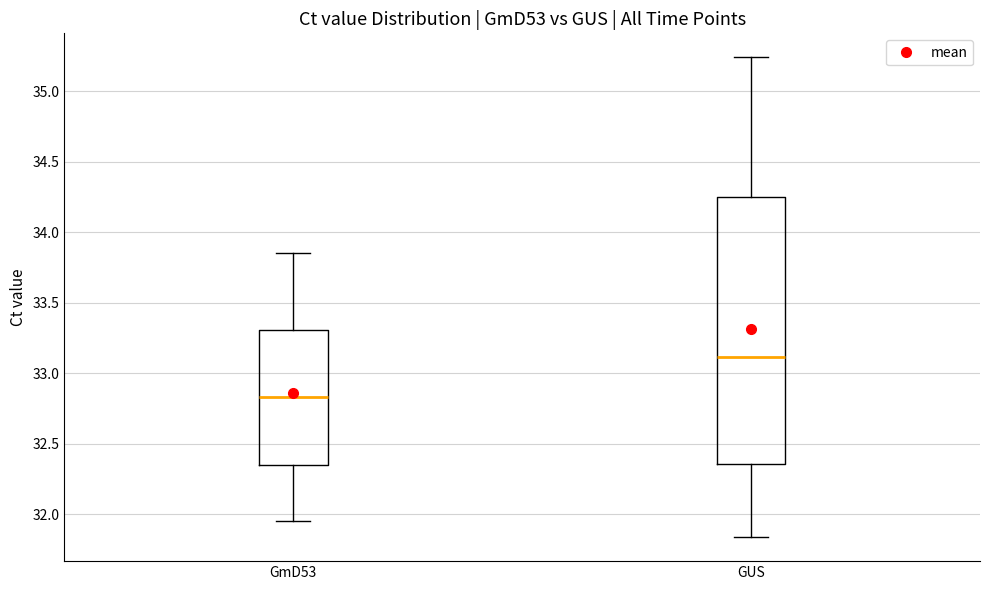

Where does the lower whisker of the box for GmD53 end on the y-axis? The values are not printed on the chart, so give them approximately, as read against the axis.

31.95